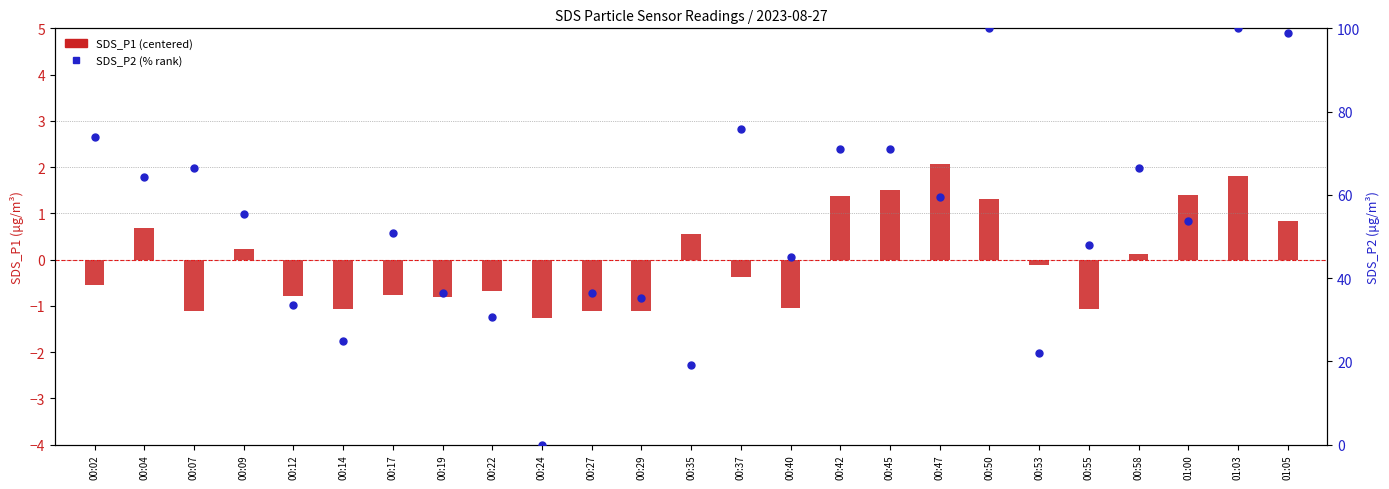

Which series has the largest total across all categories?

SDS_P2 (% rank)